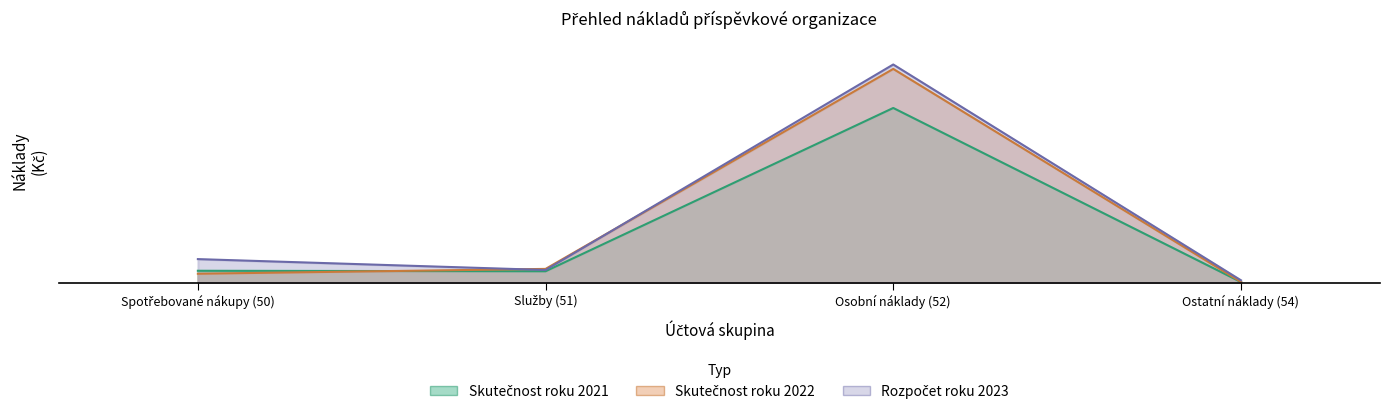

How many lines are shown in the chart?

3